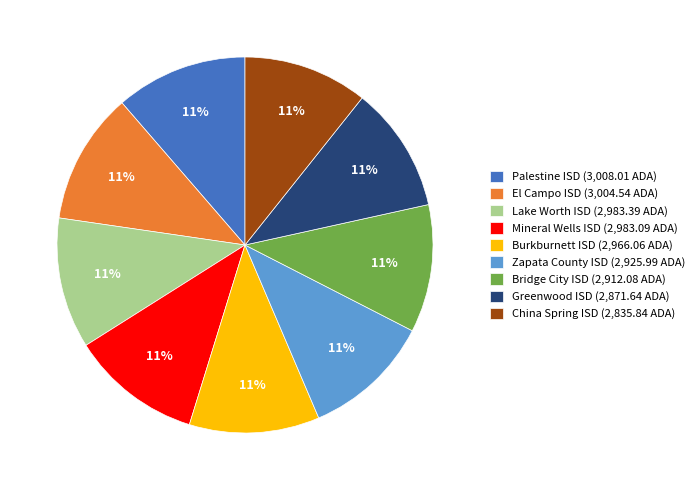

Approximately how many times larger is the value at Lake Worth ISD compared to Palestine ISD?

1.0